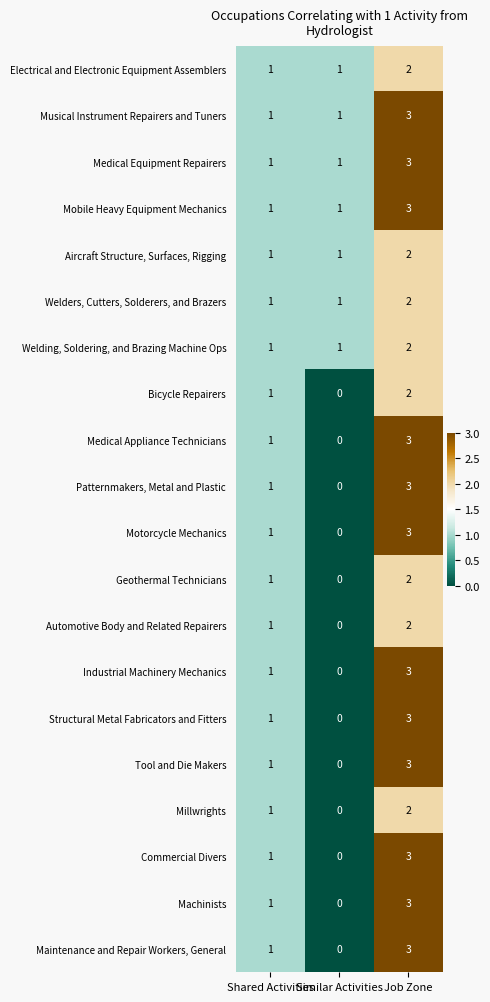

What is the greatest value displayed?

3